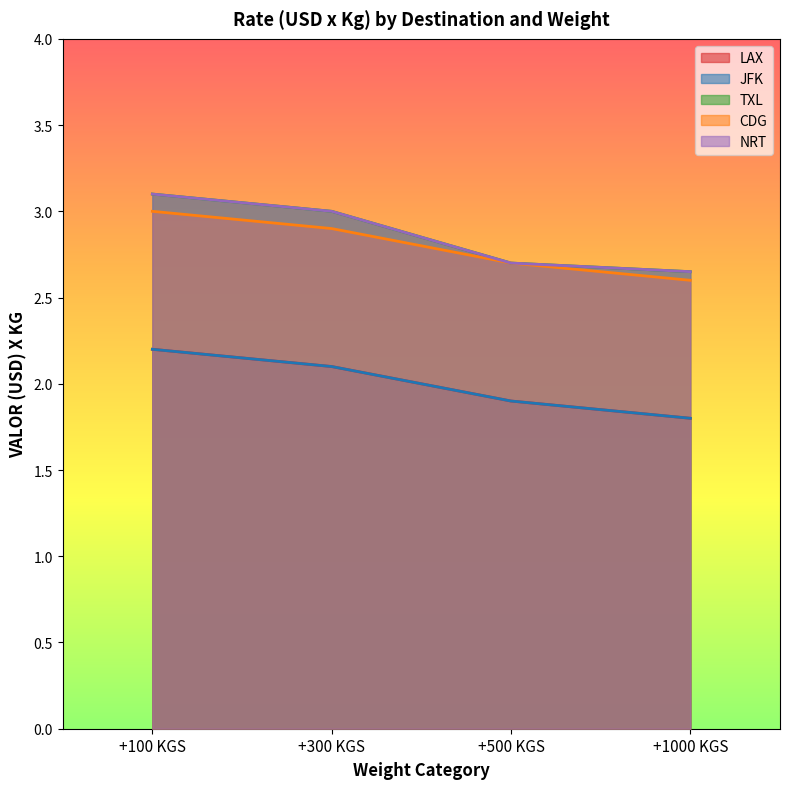

What is the difference between the second highest and second lowest values in the TXL series?

0.3